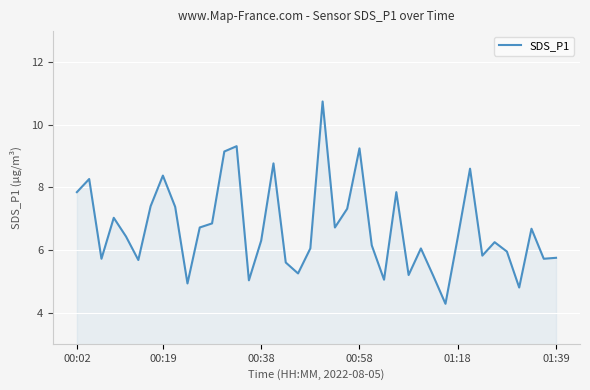

What is the minimum value shown in the chart?

4.3